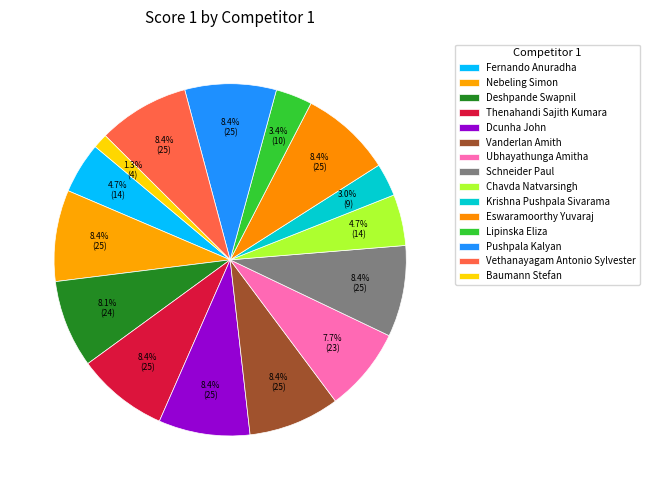

What percentage is the Nebeling Simon slice, to the nearest percent?

8%